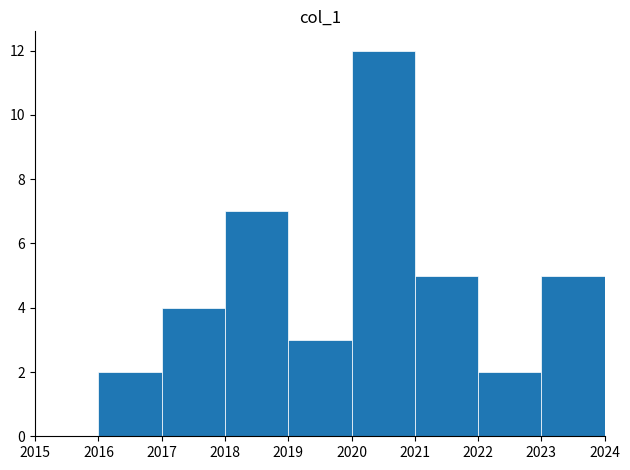

Reading left to right, list every bar in this chart as the range it spans on the x-axis followed by its height. The values are not printed on the chart, so give them approximately, as read against the axis.

2015 to 2016: 0
2016 to 2017: 2
2017 to 2018: 4
2018 to 2019: 7
2019 to 2020: 3
2020 to 2021: 12
2021 to 2022: 5
2022 to 2023: 2
2023 to 2024: 5